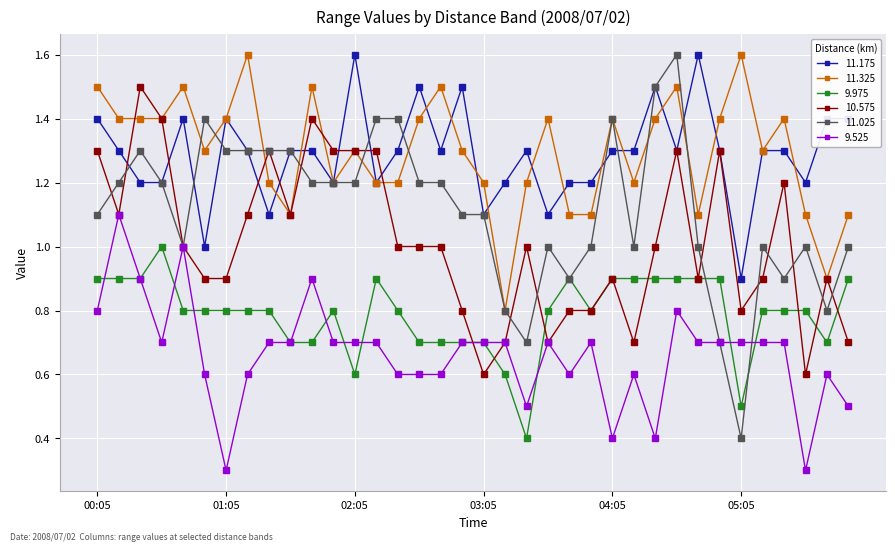

Reading left to right, list all the values displayed in this chart.

11.175: 1.4	1.3	1.2	1.2	1.4	1.0	1.4	1.3	1.1	1.3	1.3	1.2	1.6	1.2	1.3	1.5	1.3	1.5	1.1	1.2	1.3	1.1	1.2	1.2	1.3	1.3	1.5	1.3	1.6	1.3	0.9	1.3	1.3	1.2	1.4	1.4
11.325: 1.5	1.4	1.4	1.4	1.5	1.3	1.4	1.6	1.2	1.1	1.5	1.2	1.3	1.2	1.2	1.4	1.5	1.3	1.2	0.8	1.2	1.4	1.1	1.1	1.4	1.2	1.4	1.5	1.1	1.4	1.6	1.3	1.4	1.1	0.9	1.1
9.975: 0.9	0.9	0.9	1.0	0.8	0.8	0.8	0.8	0.8	0.7	0.7	0.8	0.6	0.9	0.8	0.7	0.7	0.7	0.7	0.6	0.4	0.8	0.9	0.8	0.9	0.9	0.9	0.9	0.9	0.9	0.5	0.8	0.8	0.8	0.7	0.9
10.575: 1.3	1.1	1.5	1.4	1.0	0.9	0.9	1.1	1.3	1.1	1.4	1.3	1.3	1.3	1.0	1.0	1.0	0.8	0.6	0.7	1.0	0.7	0.8	0.8	0.9	0.7	1.0	1.3	0.9	1.3	0.8	0.9	1.2	0.6	0.9	0.7
11.025: 1.1	1.2	1.3	1.2	1.0	1.4	1.3	1.3	1.3	1.3	1.2	1.2	1.2	1.4	1.4	1.2	1.2	1.1	1.1	0.8	0.7	1.0	0.9	1.0	1.4	1.0	1.5	1.6	1.0	0.7	0.4	1.0	0.9	1.0	0.8	1.0
9.525: 0.8	1.1	0.9	0.7	1.0	0.6	0.3	0.6	0.7	0.7	0.9	0.7	0.7	0.7	0.6	0.6	0.6	0.7	0.7	0.7	0.5	0.7	0.6	0.7	0.4	0.6	0.4	0.8	0.7	0.7	0.7	0.7	0.7	0.3	0.6	0.5